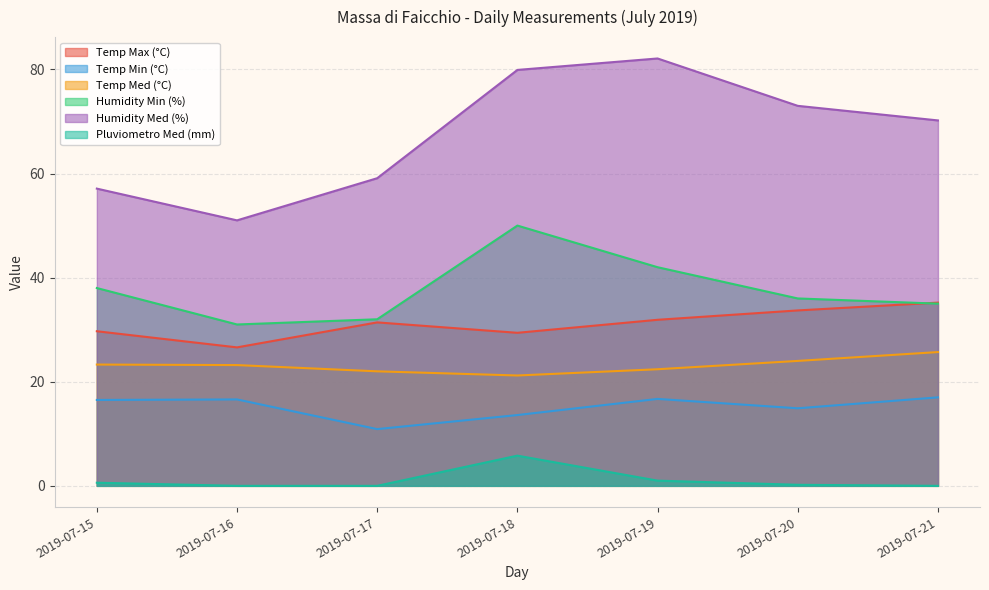

Count the number of categories in the chart.

7